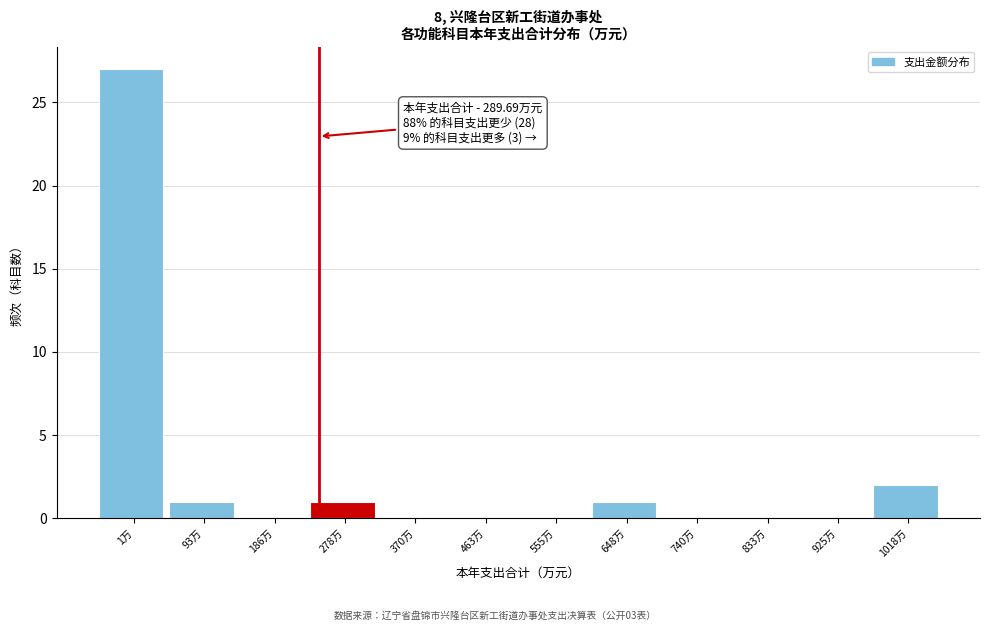

Reading left to right, transcribe all the data shown in this chart.

1万=27	93万=1	186万=0	278万=1	370万=0	463万=0	555万=0	648万=1	740万=0	833万=0	925万=0	1018万=2